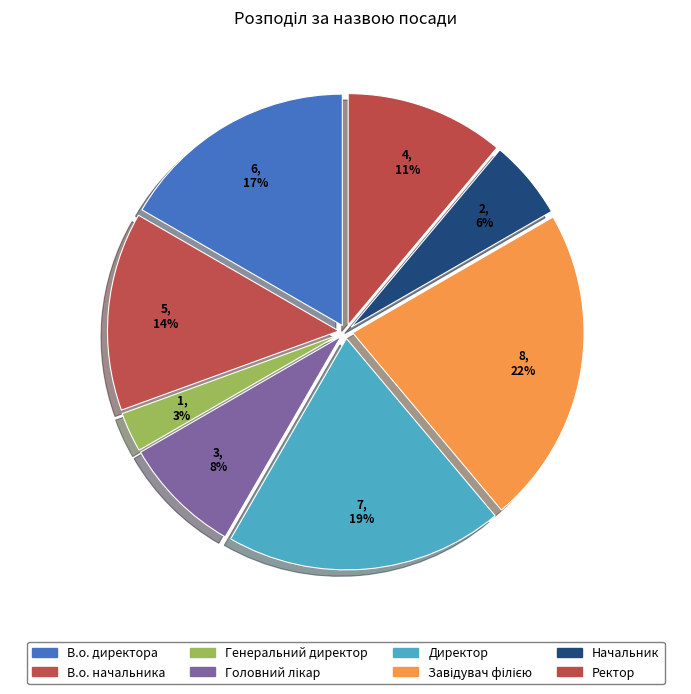

To the nearest percent, what is the combined percentage of Начальник and Директор?

25%